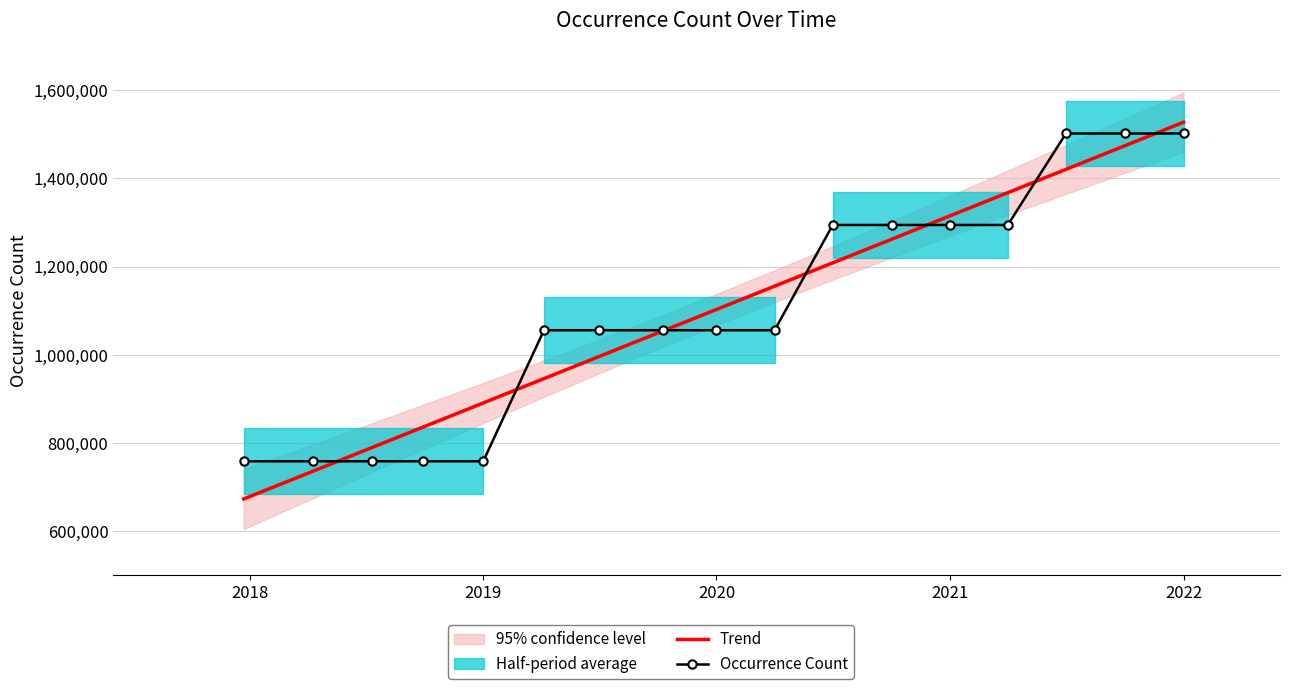

What is the highest value of the Trend series?

1527625.5